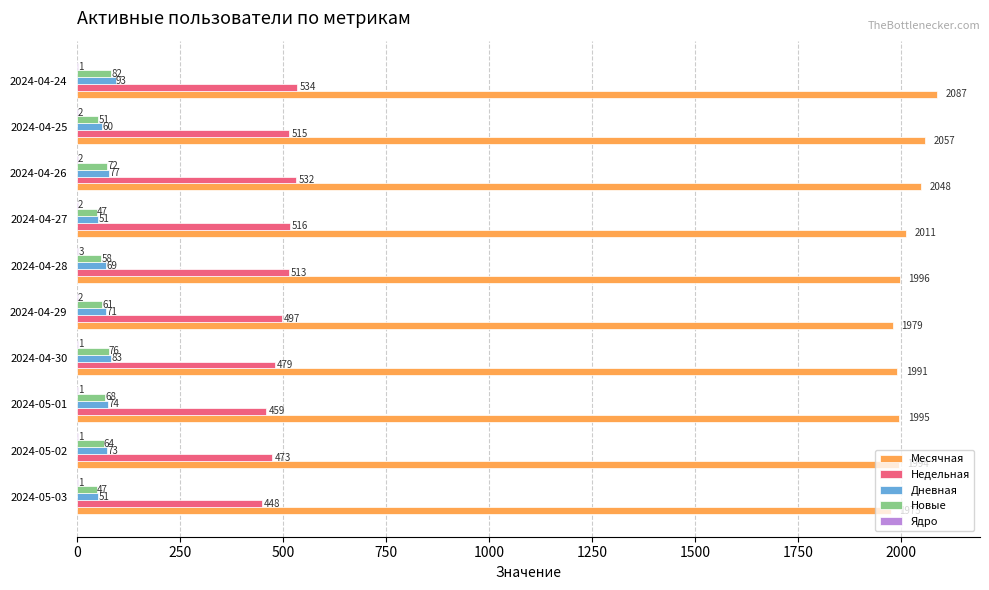

The value of Дневная at 2024-04-24 is 93. True or false?

True